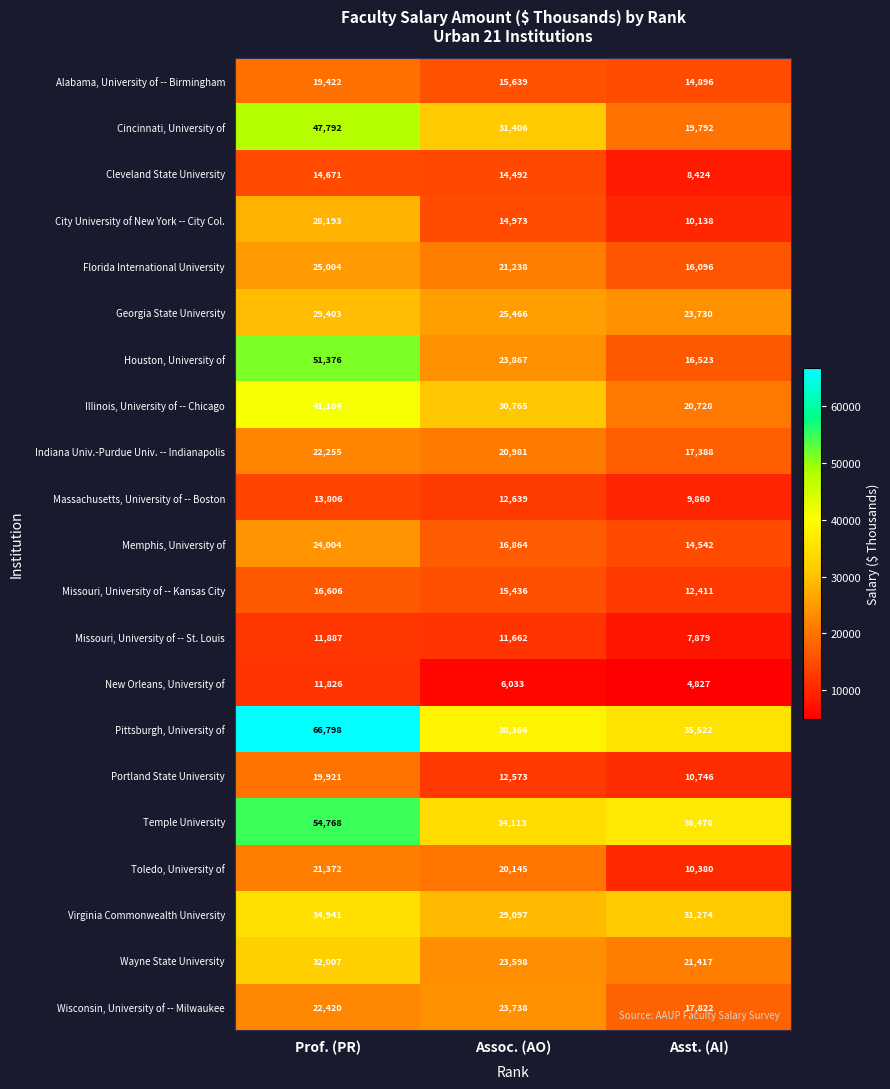

List the labels in order of Missouri, University of -- St. Louis value, smallest first.

Asst. (AI), Assoc. (AO), Prof. (PR)